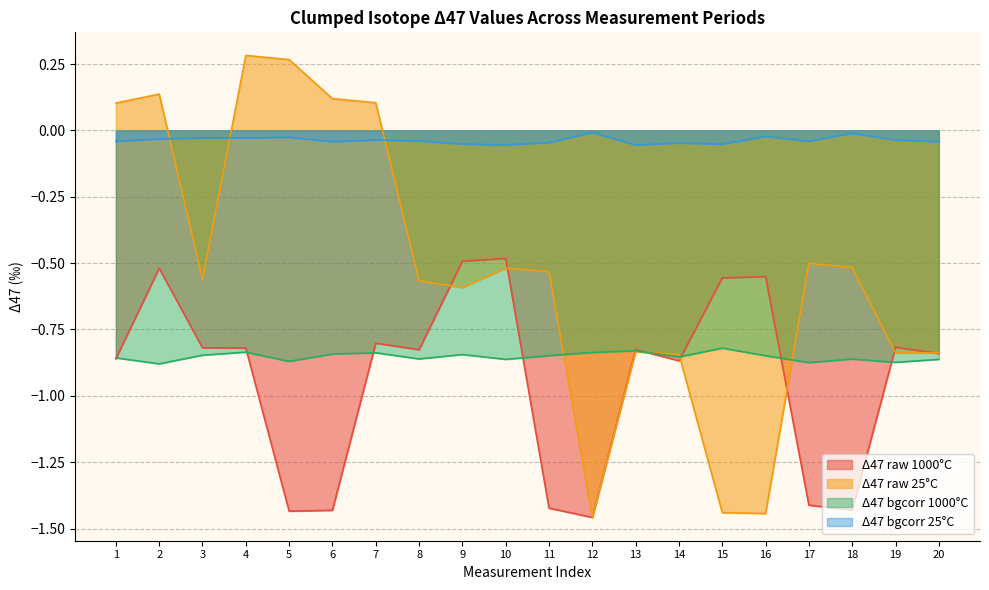

Reading left to right, what are all the values shown in this chart?

delta47_raw_1000C: 1=-0.9	2=-0.5	3=-0.8	4=-0.8	5=-1.4	6=-1.4	7=-0.8	8=-0.8	9=-0.5	10=-0.5	11=-1.4	12=-1.5	13=-0.8	14=-0.9	15=-0.6	16=-0.6	17=-1.4	18=-1.4	19=-0.8	20=-0.8
delta47_raw_25C: 1=0.1	2=0.1	3=-0.6	4=0.3	5=0.3	6=0.1	7=0.1	8=-0.6	9=-0.6	10=-0.5	11=-0.5	12=-1.5	13=-0.8	14=-0.8	15=-1.4	16=-1.4	17=-0.5	18=-0.5	19=-0.8	20=-0.8
delta47_bgcorr_1000C: 1=-0.9	2=-0.9	3=-0.8	4=-0.8	5=-0.9	6=-0.8	7=-0.8	8=-0.9	9=-0.8	10=-0.9	11=-0.8	12=-0.8	13=-0.8	14=-0.9	15=-0.8	16=-0.8	17=-0.9	18=-0.9	19=-0.9	20=-0.9
delta47_bgcorr_25C: 1=-0.0	2=-0.0	3=-0.0	4=-0.0	5=-0.0	6=-0.0	7=-0.0	8=-0.0	9=-0.1	10=-0.1	11=-0.0	12=-0.0	13=-0.1	14=-0.0	15=-0.1	16=-0.0	17=-0.0	18=-0.0	19=-0.0	20=-0.0